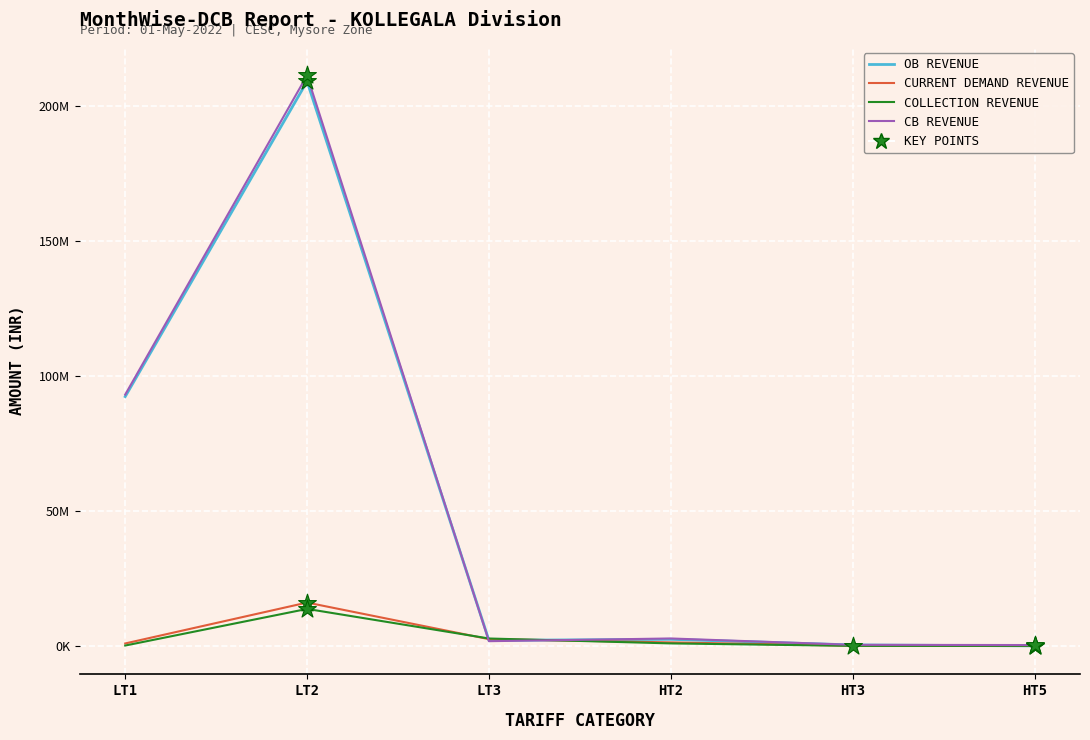

Does the chart have visible grid lines?

Yes